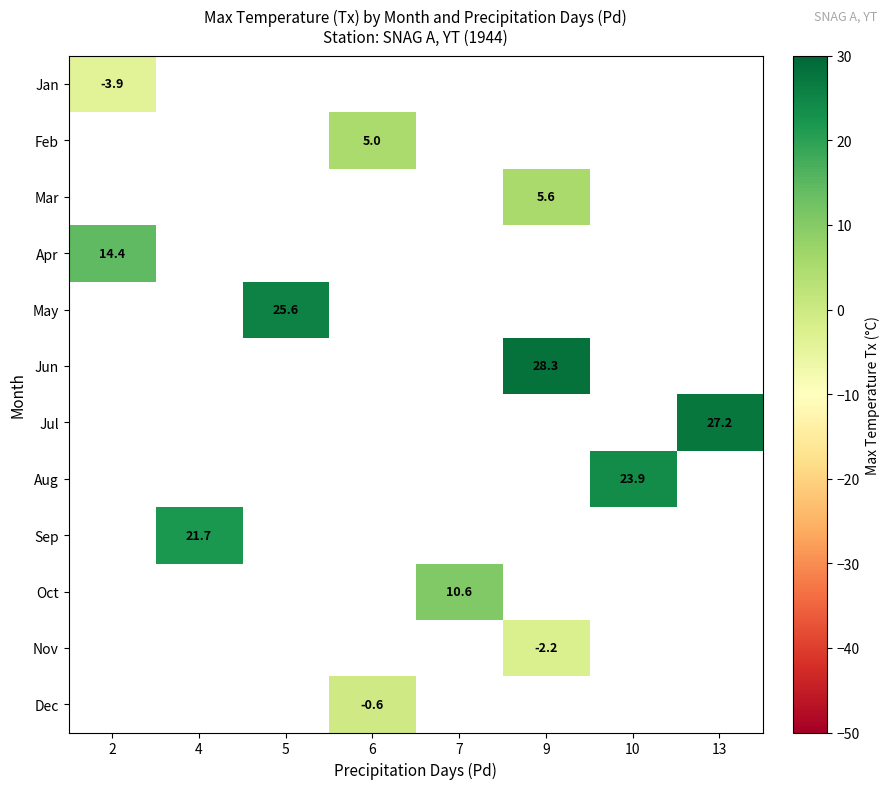

Which label corresponds to the smallest value in the chart?

2